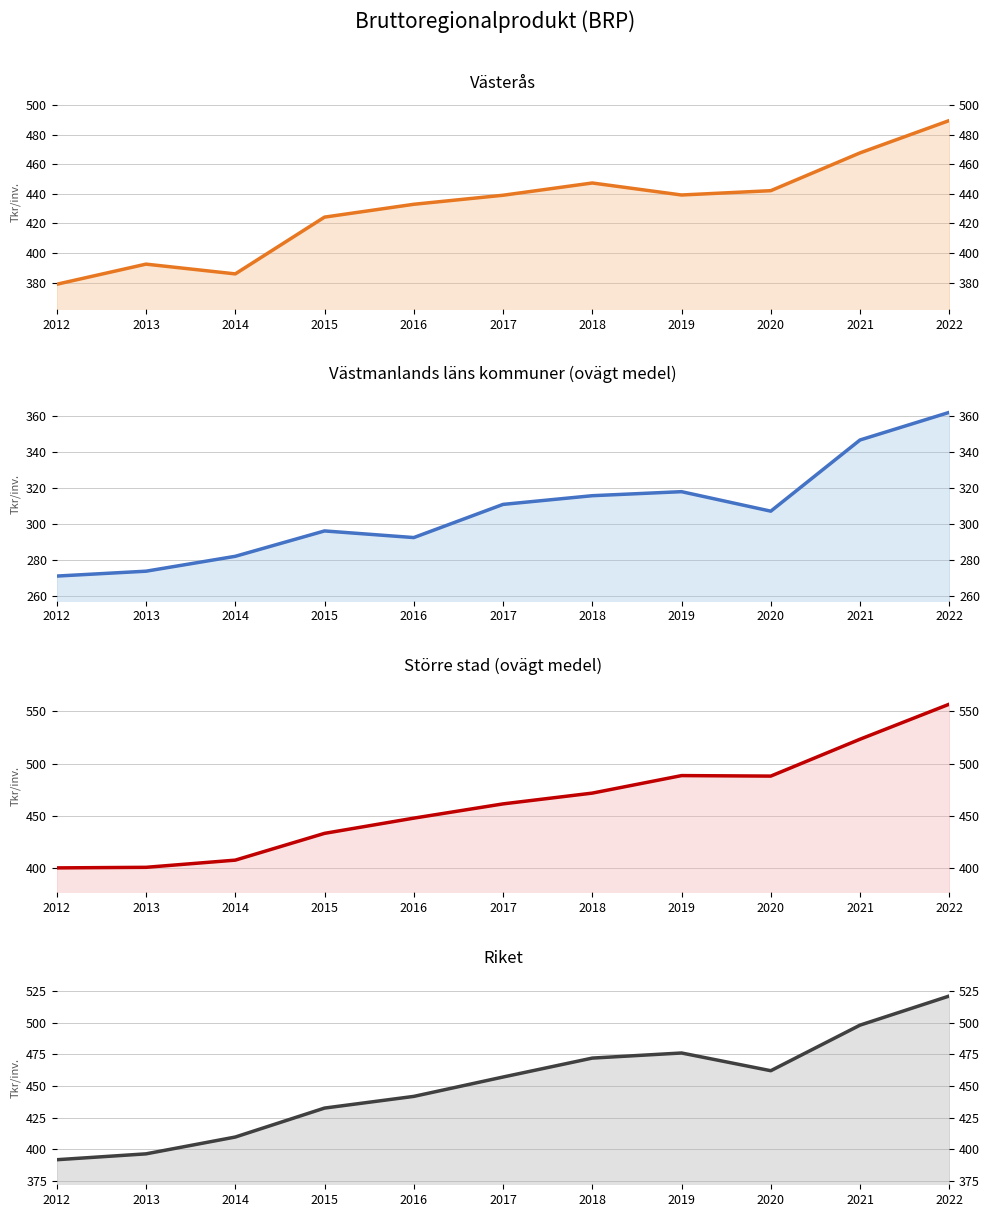

At which label does Västmanlands läns kommuner (ovägt medel) reach its minimum?

2012